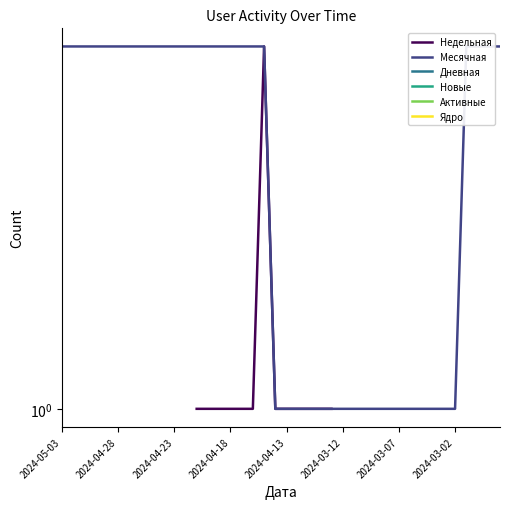

Count the number of data series in this chart.

6